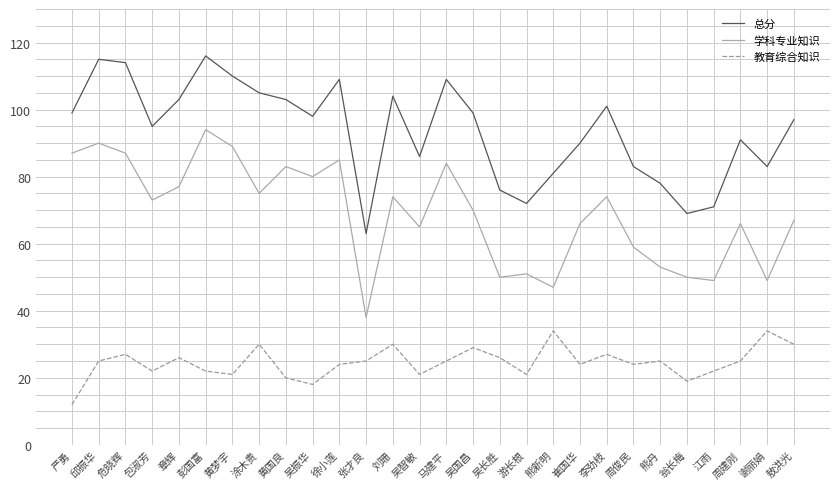

List the series in order of their peak value, lowest first.

教育综合知识, 学科专业知识, 总分